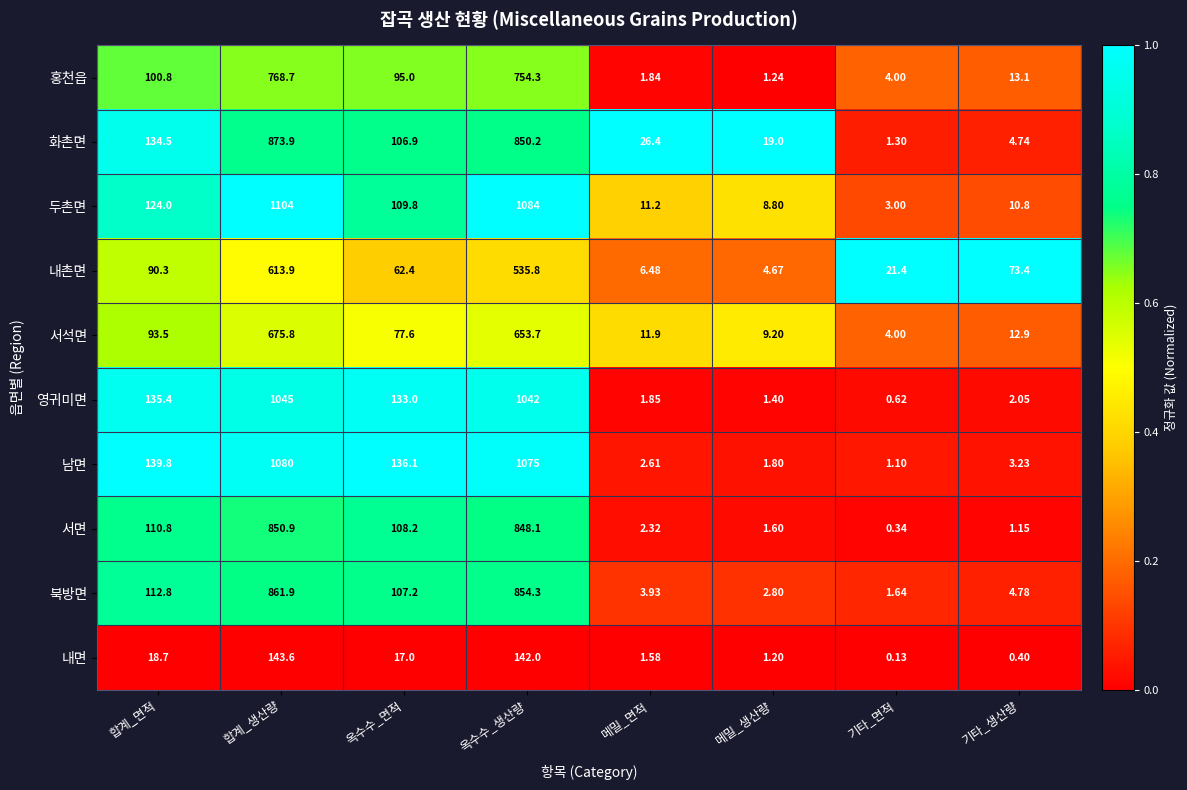

Which category has the highest value in the 두촌면 series?

합계_생산량